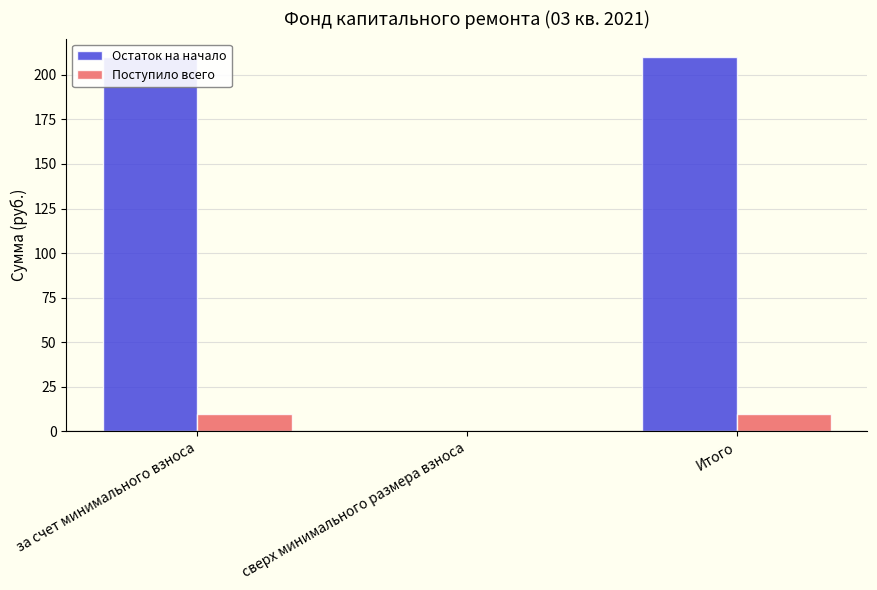

Which label corresponds to the smallest value in the chart?

сверх минимального размера взноса